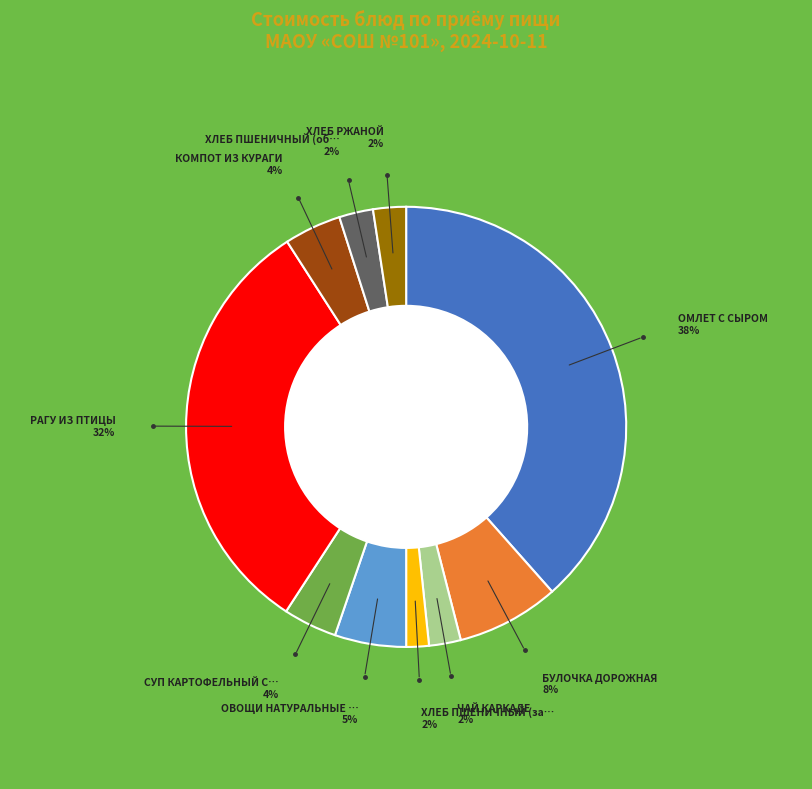

Is there any slice that represents more than half of the pie?

No